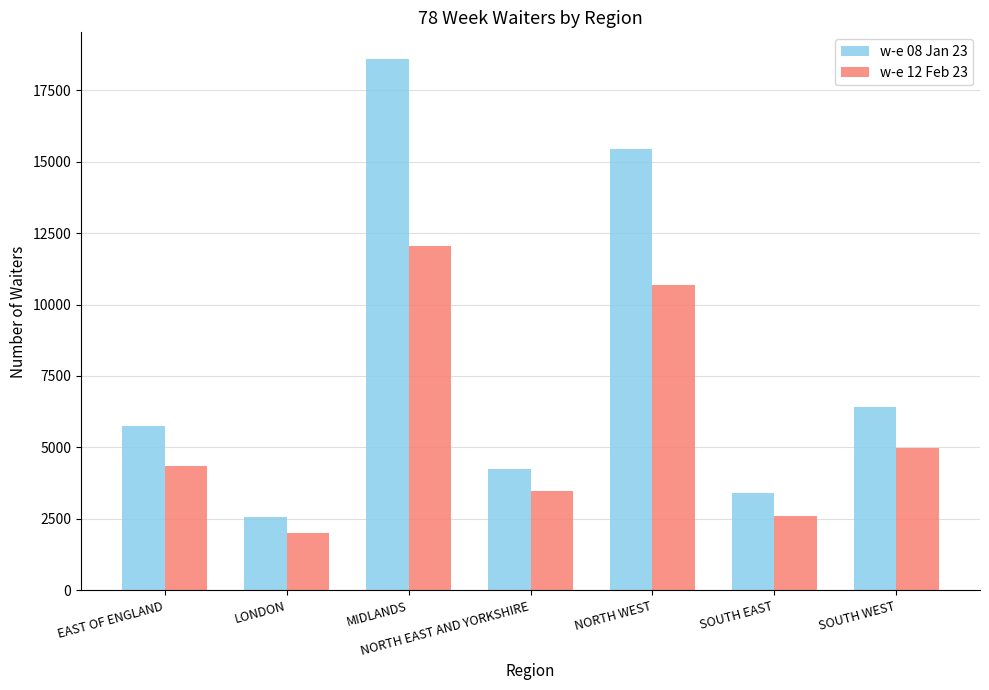

At SOUTH WEST, list the series in order from smallest to largest.

w-e 12 Feb 23, w-e 08 Jan 23